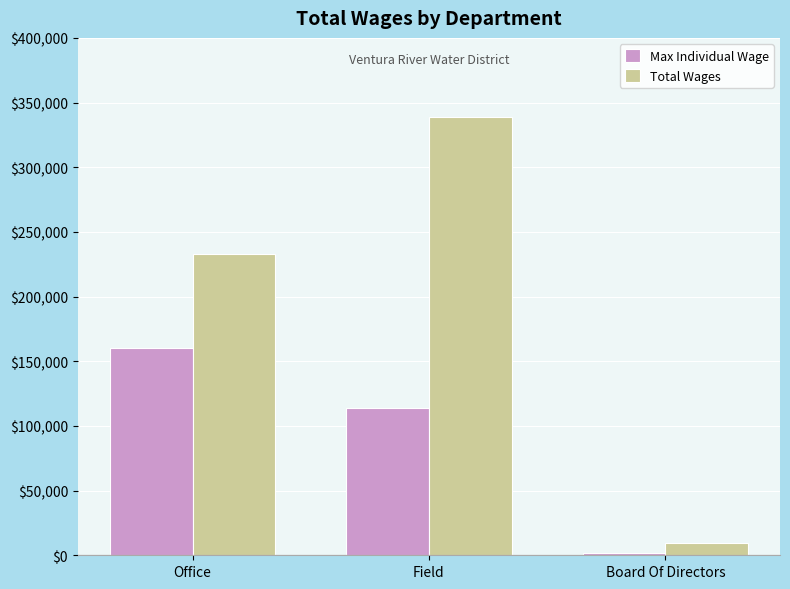

Rank the categories by Total Wages value from highest to lowest.

Field, Office, Board Of Directors